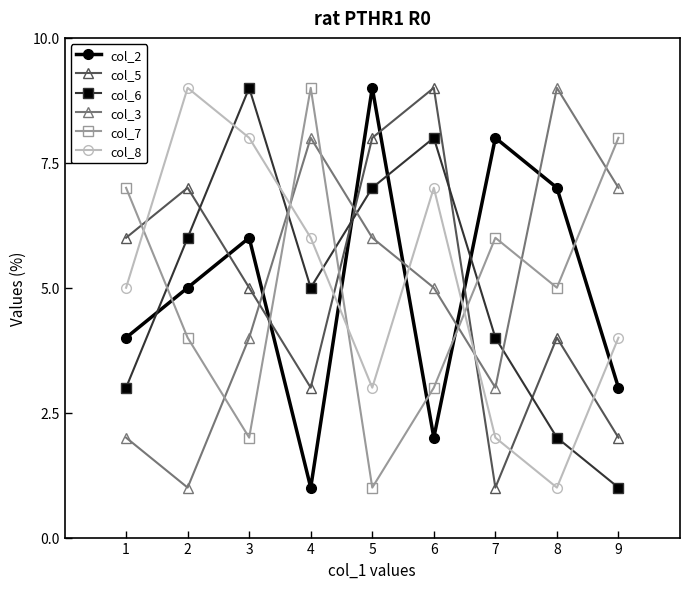

True or false: col_3 has more than 1 interior local peaks.

True